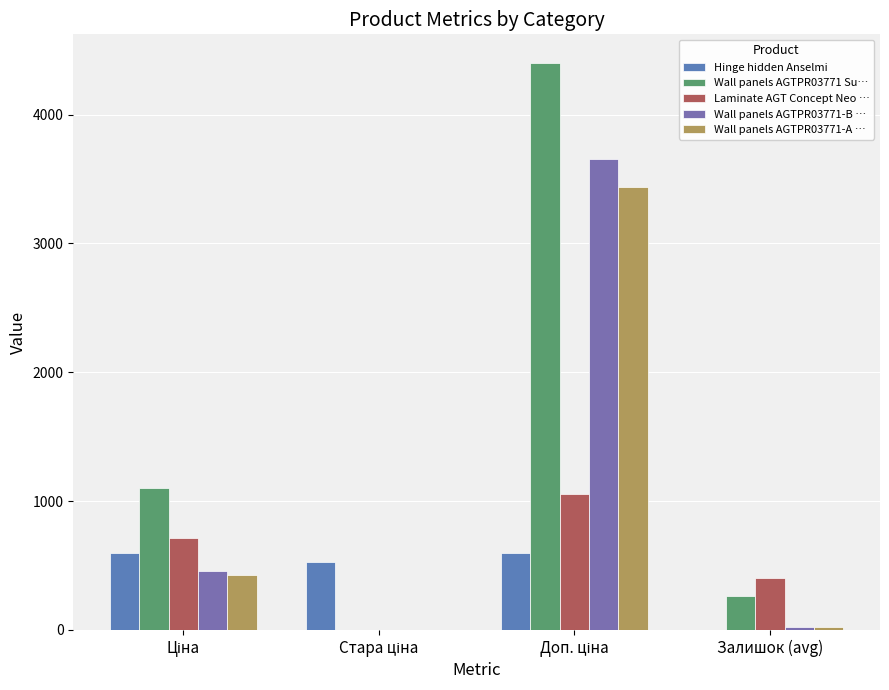

Are the bars horizontal?

No